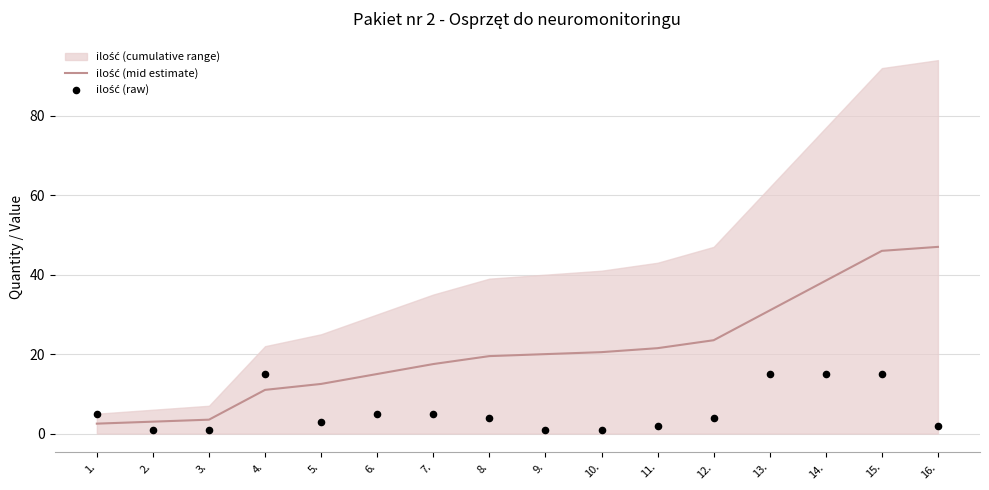

What is the total value across all series at 2.?

4.0